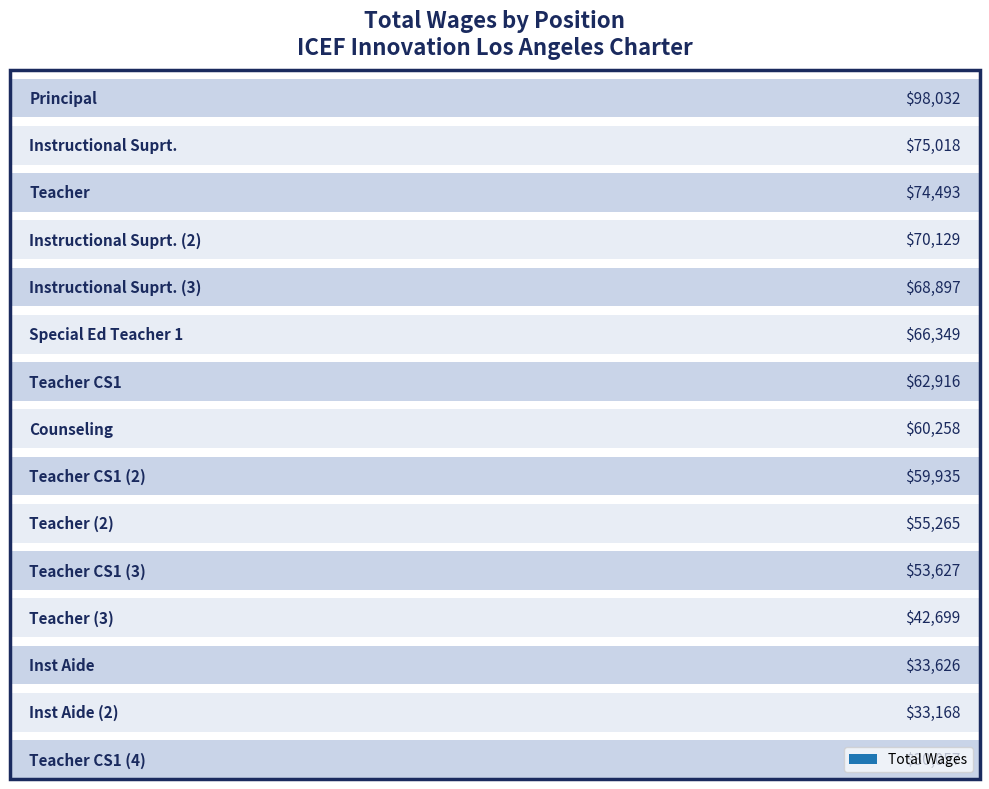

Does the chart contain stacked bars?

No